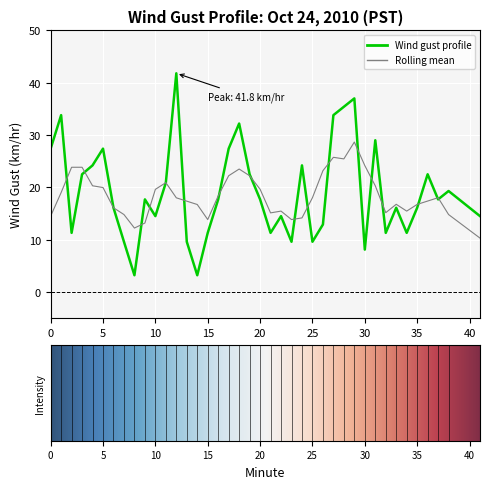

What is the minimum value shown in the chart?

3.2